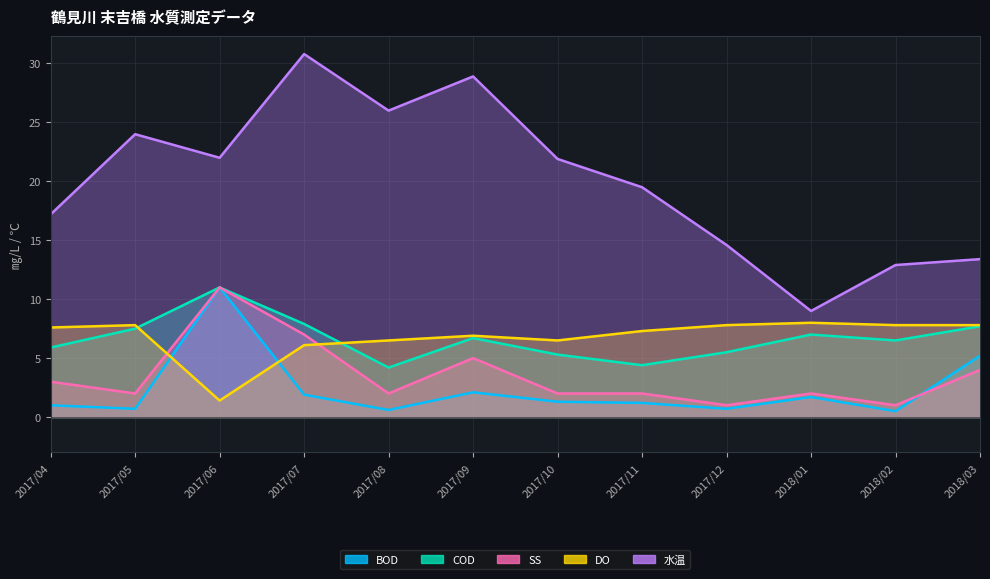

Reading left to right, transcribe all the data shown in this chart.

BOD: 1.0	0.7	11.0	1.9	0.6	2.1	1.3	1.2	0.7	1.7	0.5	5.2
COD: 5.9	7.5	11.0	7.9	4.2	6.7	5.3	4.4	5.5	7.0	6.5	7.7
SS: 3.0	2.0	11.0	7.0	2.0	5.0	2.0	2.0	1.0	2.0	1.0	4.0
DO: 7.6	7.8	1.4	6.1	6.5	6.9	6.5	7.3	7.8	8.0	7.8	7.8
水温: 17.2	24.0	22.0	30.8	26.0	28.9	21.9	19.5	14.6	9.0	12.9	13.4